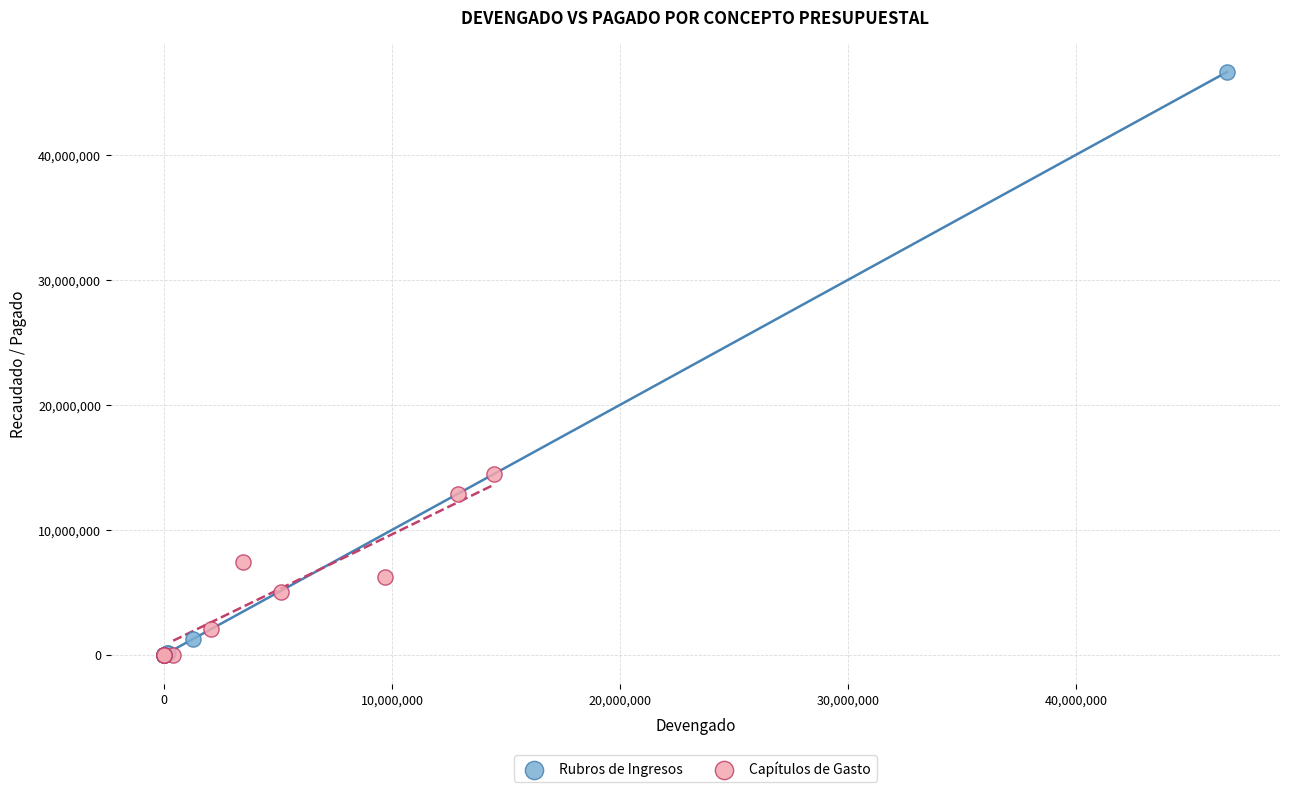

Which series contains the highest Y value?

Rubros de Ingresos